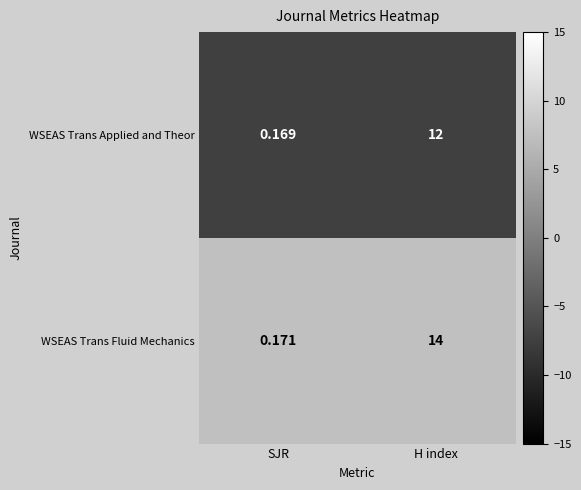

What is the difference between the highest and lowest values at H index?

2.0